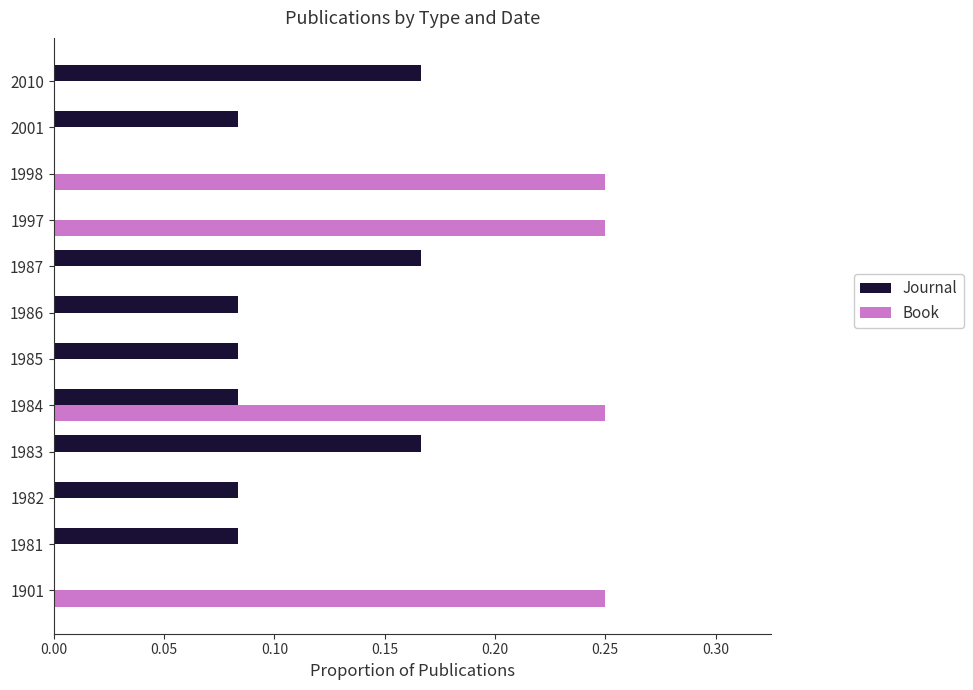

Is the value of Book at 1986 greater than the value of Journal at 1987?

No